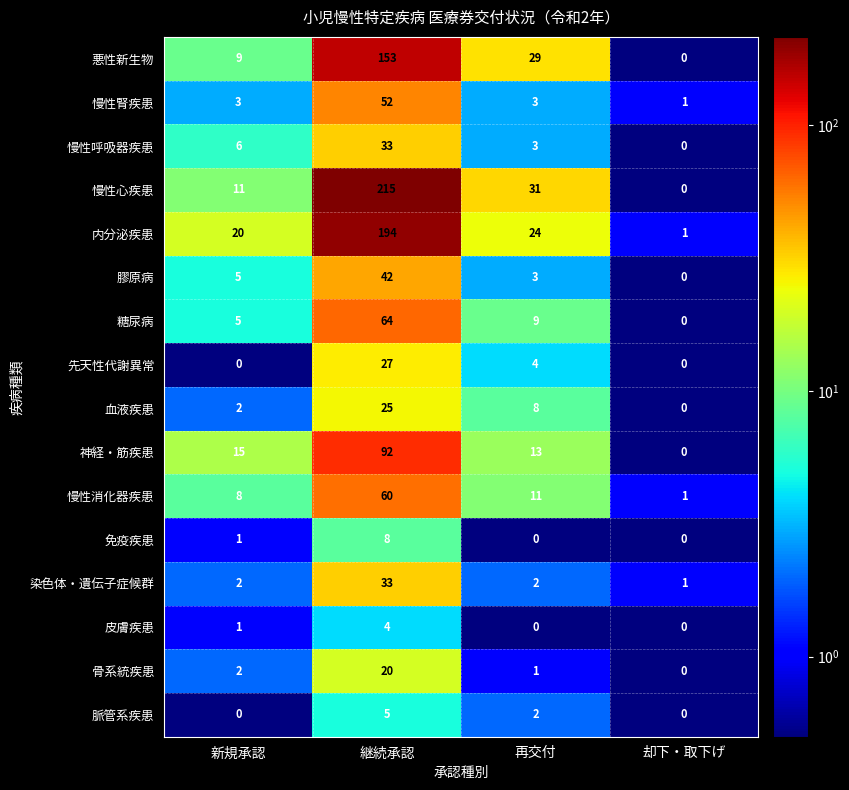

Where is 糖尿病 nearest to the value 32?

再交付